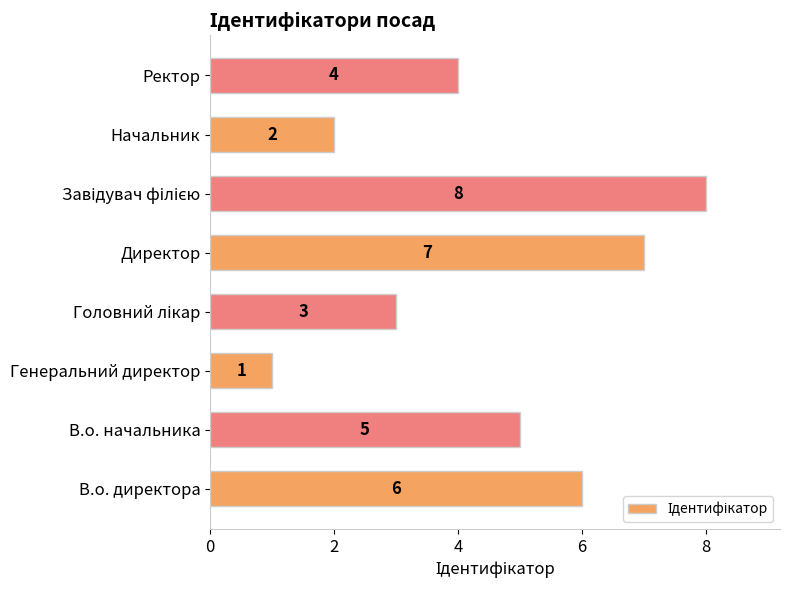

What is the greatest value displayed?

8